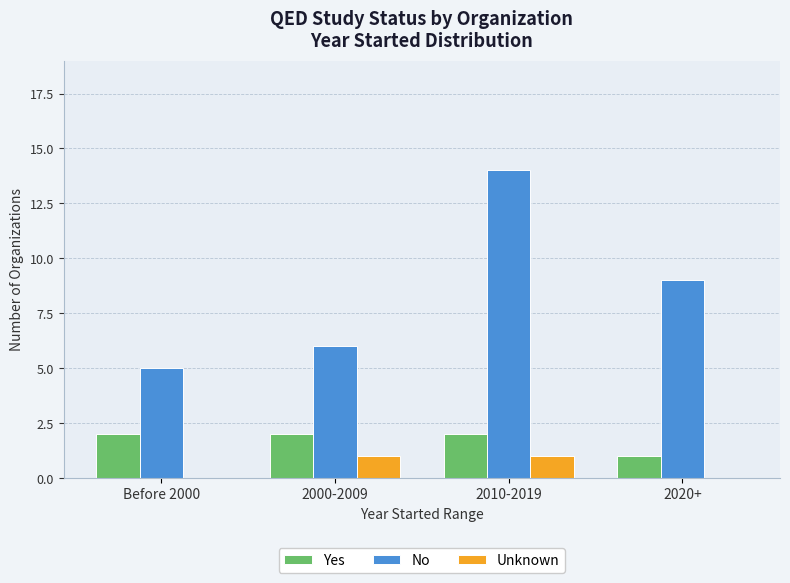

Reading left to right, extract all data points from this chart.

Yes: Before 2000=2	2000-2009=2	2010-2019=2	2020+=1
No: Before 2000=5	2000-2009=6	2010-2019=14	2020+=9
Unknown: Before 2000=0	2000-2009=1	2010-2019=1	2020+=0